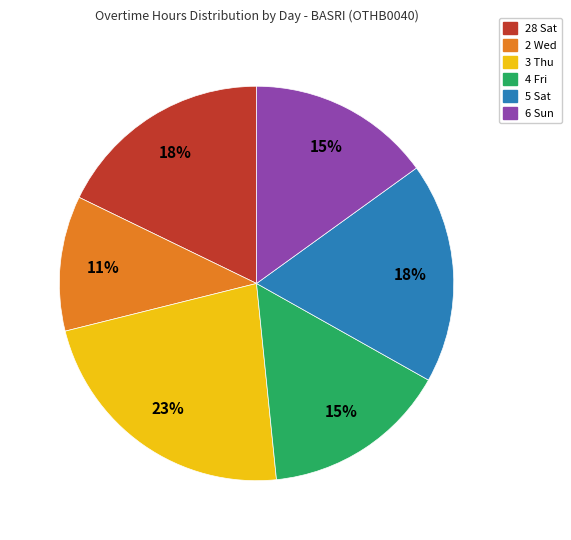

To the nearest percent, what is the combined percentage of 2 Wed and 6 Sun?

26%